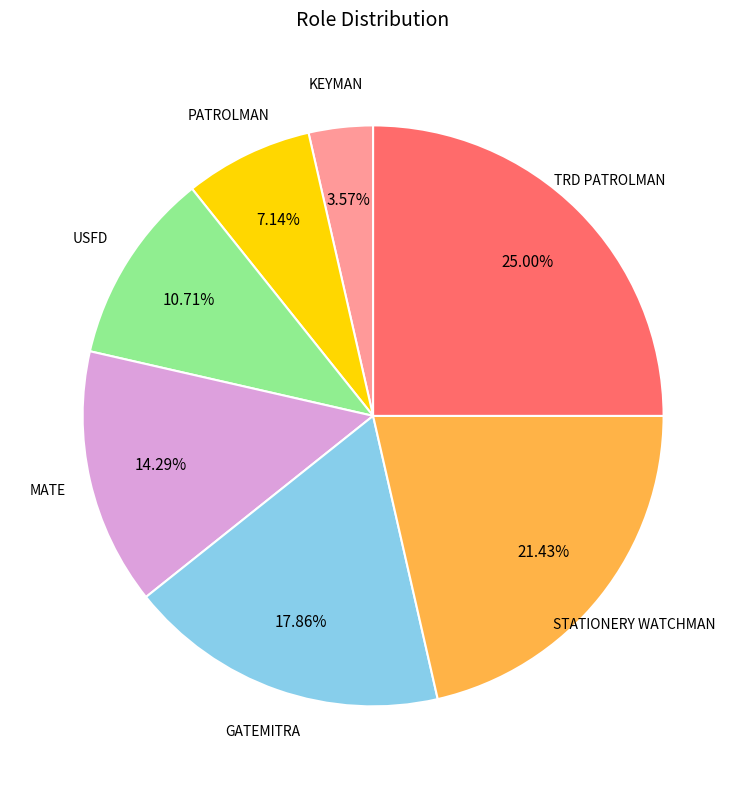

Is there any slice that represents more than half of the pie?

No